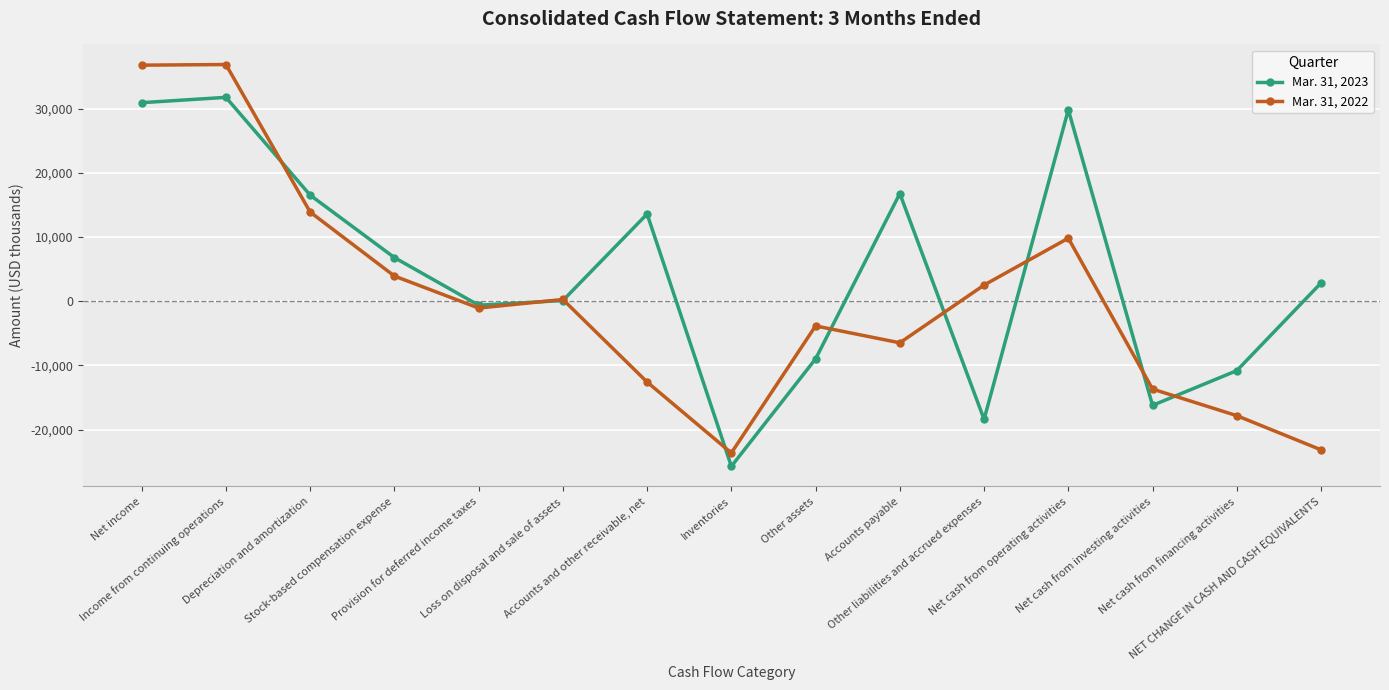

At how many categories does at least one series exceed 28633?

3